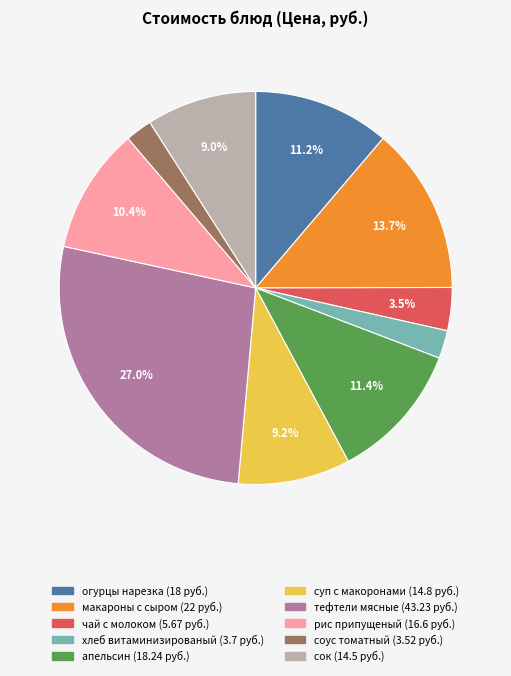

Does хлеб витаминизированый represent more than half of the total?

No